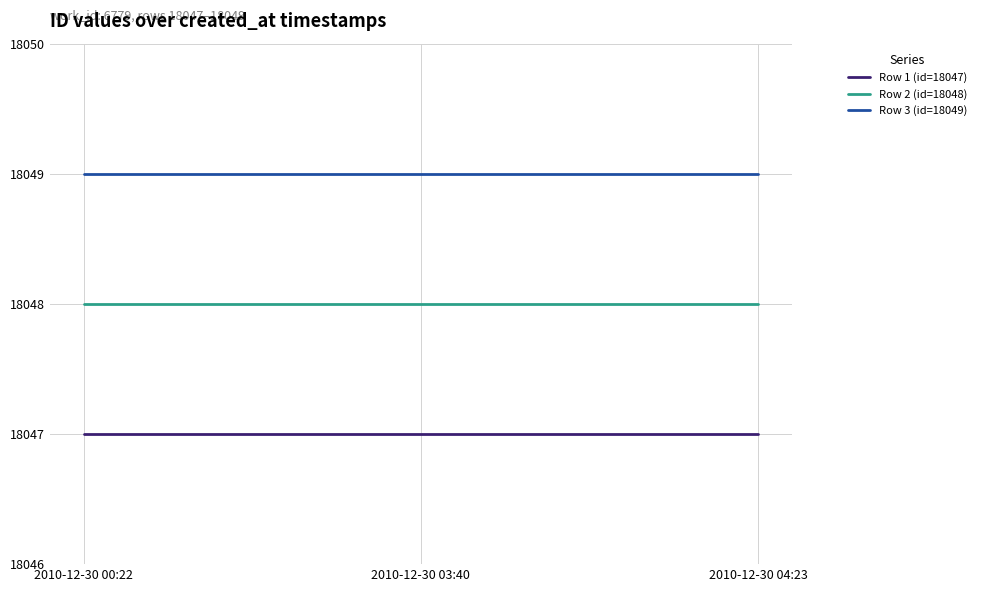

List the series in order of their overall mean, lowest first.

Row 1 (id=18047), Row 2 (id=18048), Row 3 (id=18049)